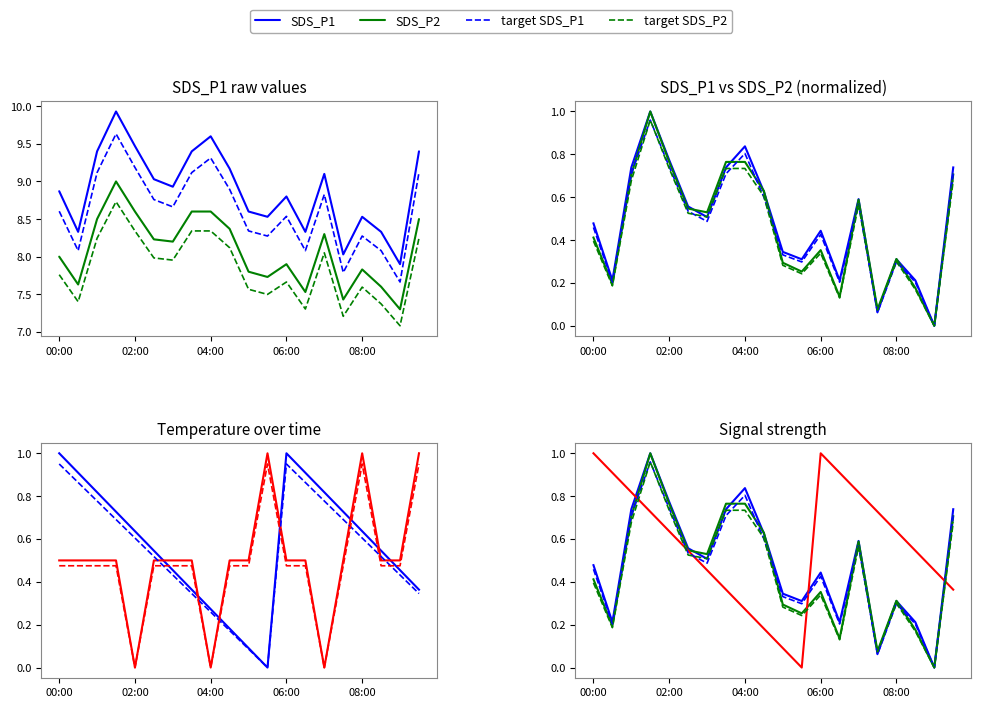

How many interior local peaks does the SDS_P2 series have?

4